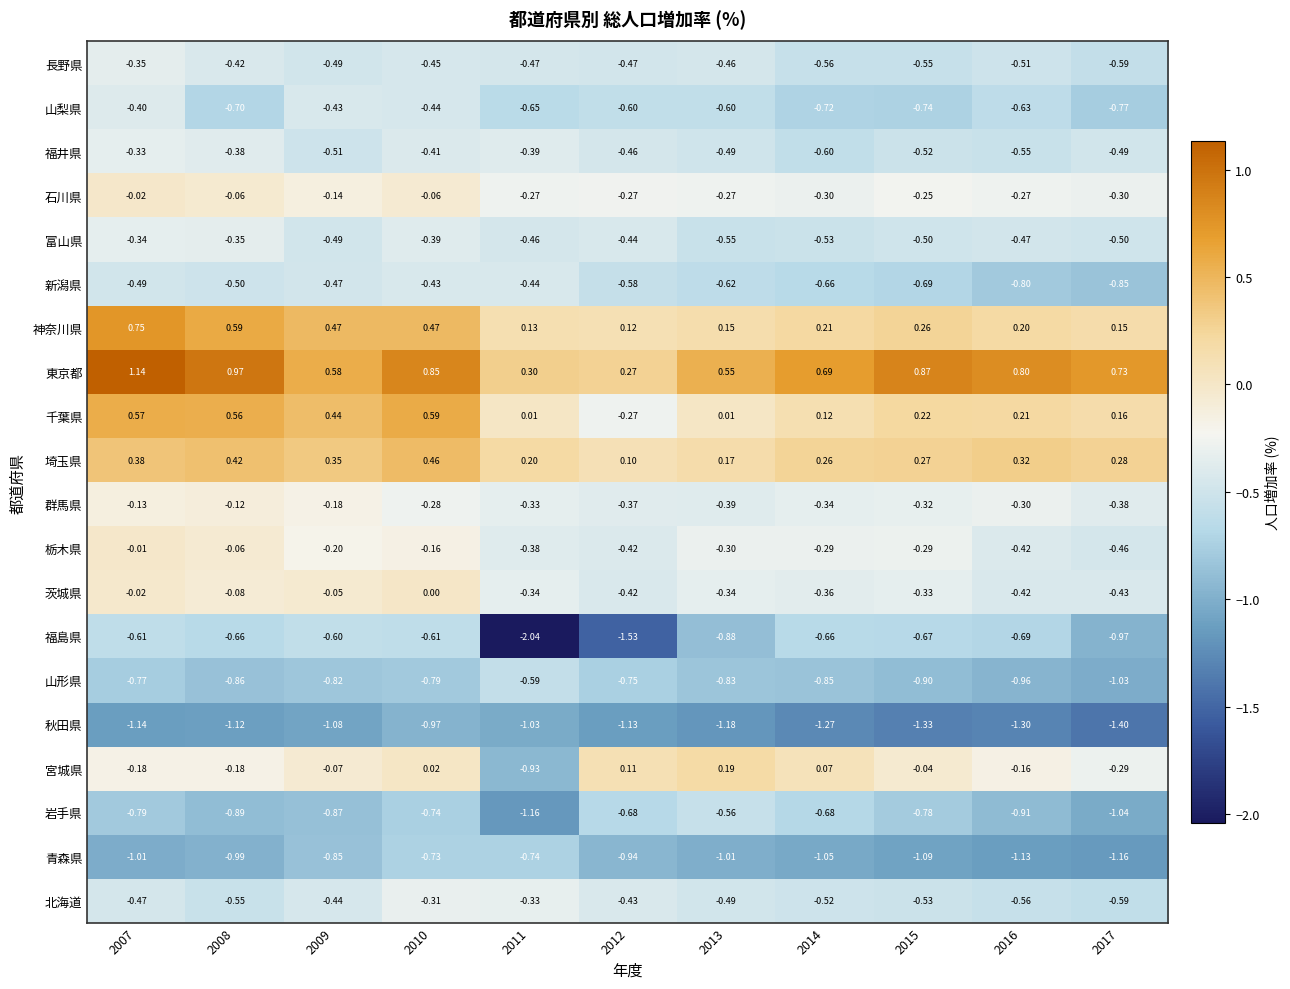

At which category is the sum across all series the highest?

2007